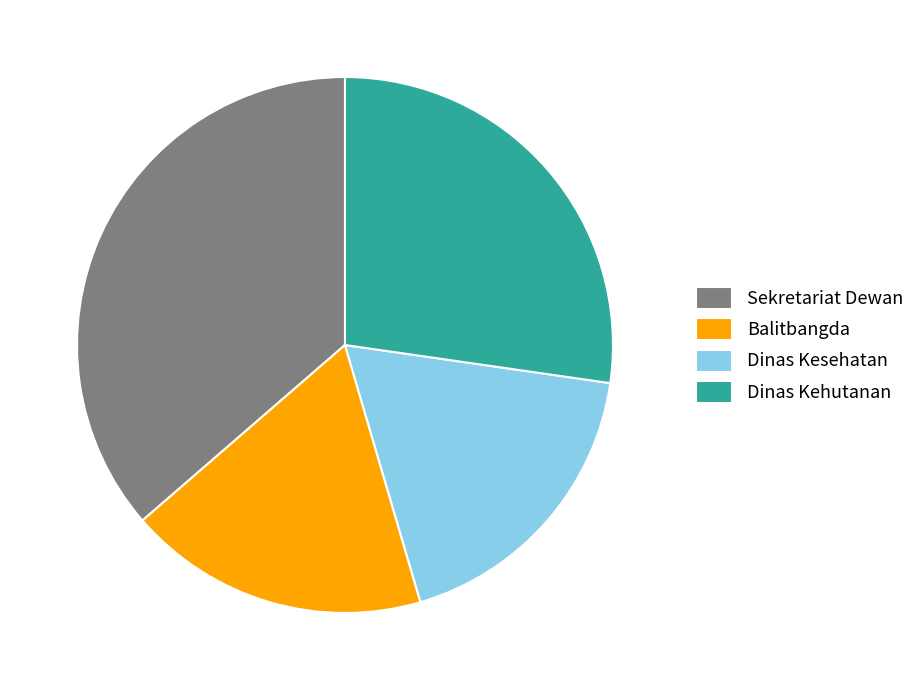

What is the largest slice in the pie chart?

Sekretariat Dewan